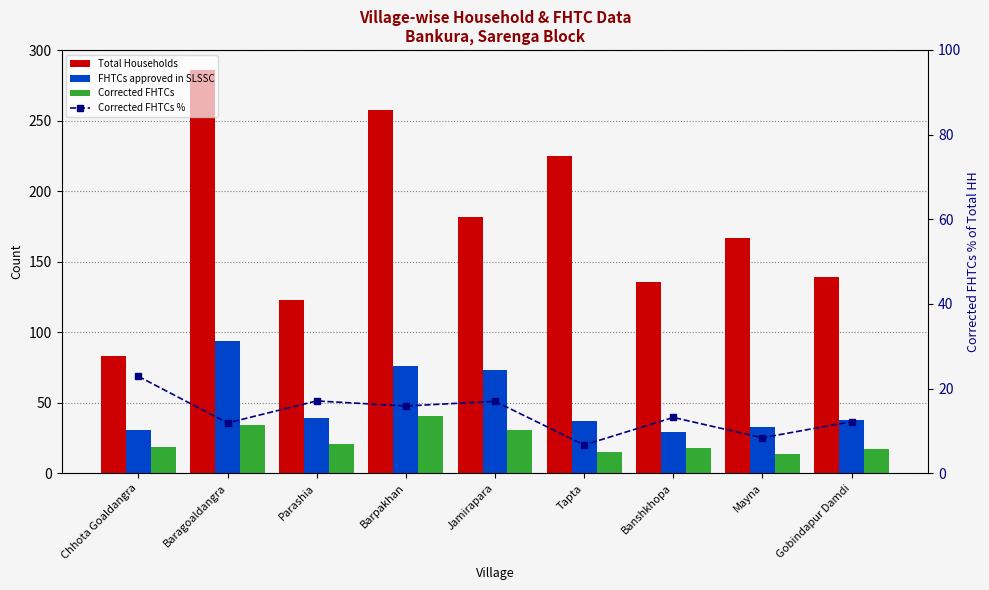

At which label does Total Households first exceed 167?

Baragoaldangra